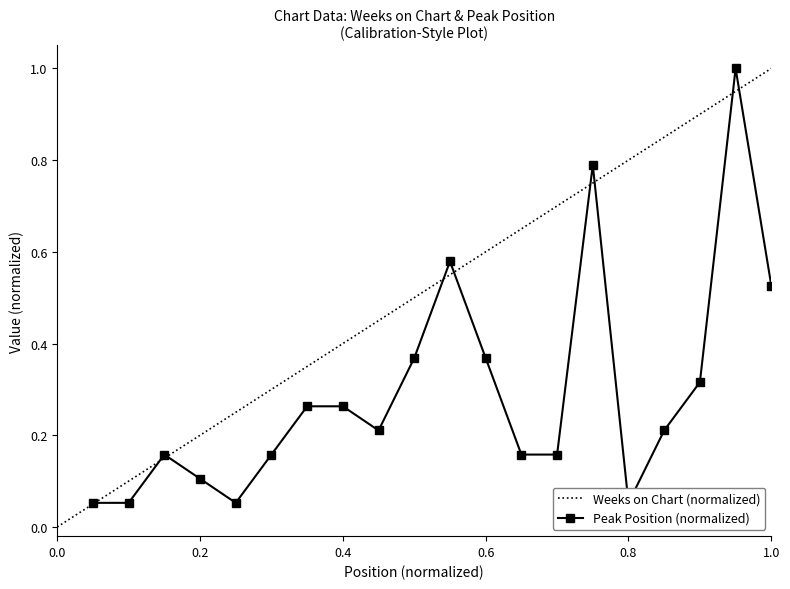

True or false: the data shows 0.2 at 15.

False